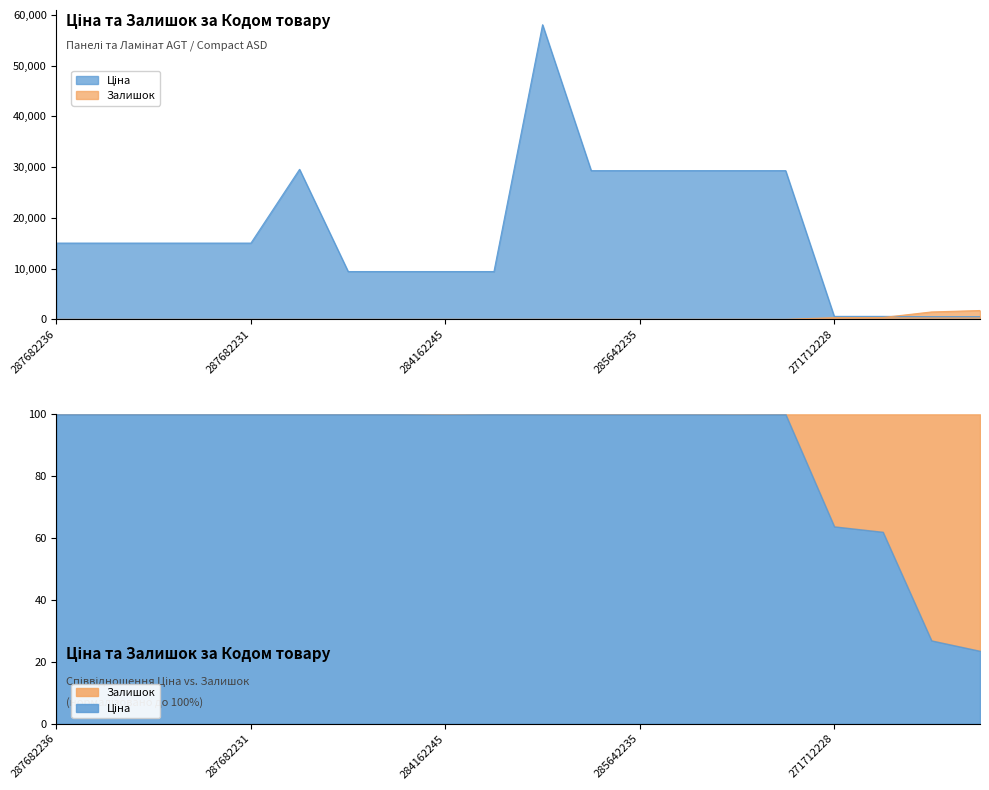

Reading right to left, extract all data points from this chart.

Ціна: 535.4	535.4	586.0	586.0	29294.9	29294.9	29294.9	29294.9	29294.9	58037.0	9416.9	9416.9	9416.9	9416.9	29548.9	15019.2	15019.2	15019.2	15019.2	15019.2
Залишок: 1740.0	1455.0	359.0	333.0	5.0	14.0	8.0	12.0	12.0	13.0	0.0	7.0	0.0	0.0	0.0	0.0	0.0	0.0	0.0	0.0